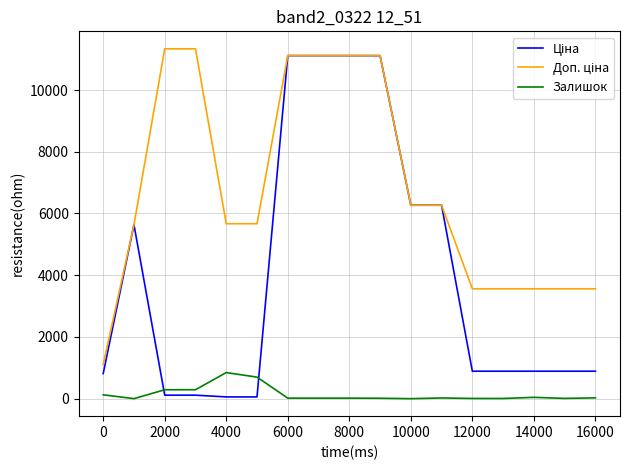

What is the maximum value shown in the chart?

11334.0